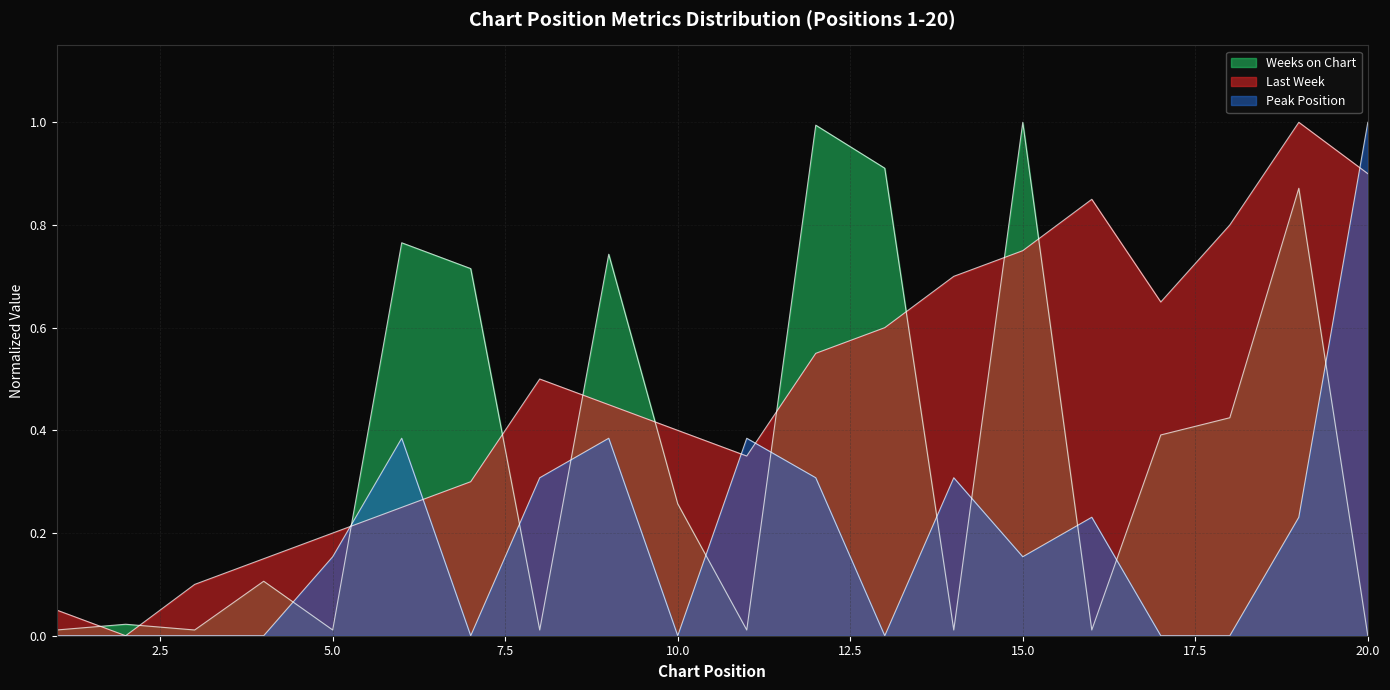

How many lines are shown in the chart?

3